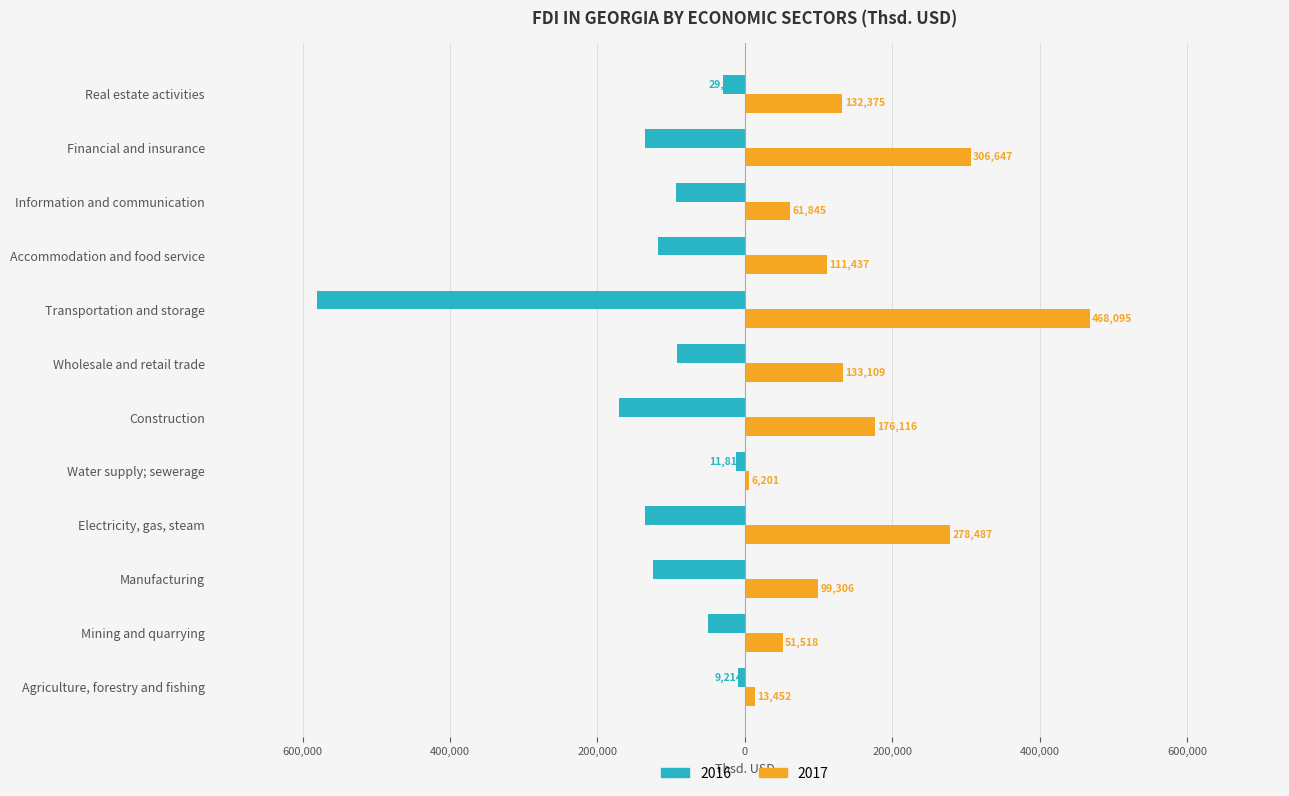

What are all the series names shown in the legend?

2016, 2017